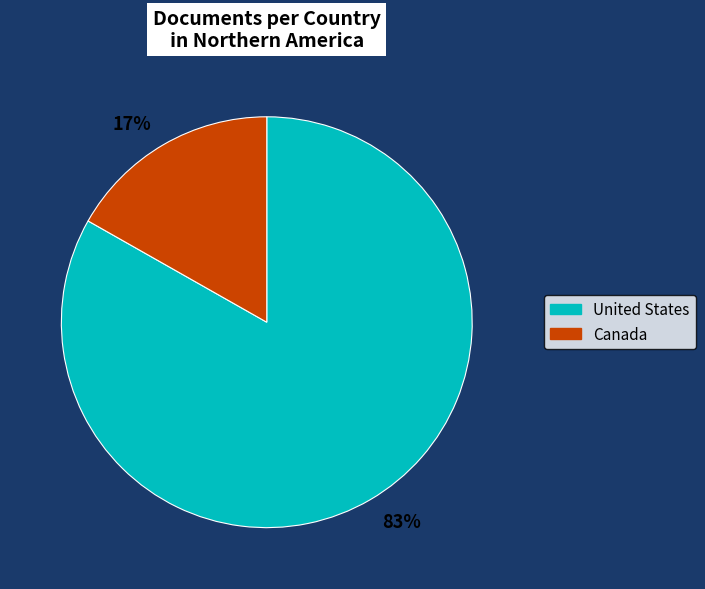

Which slice is the smallest?

17%